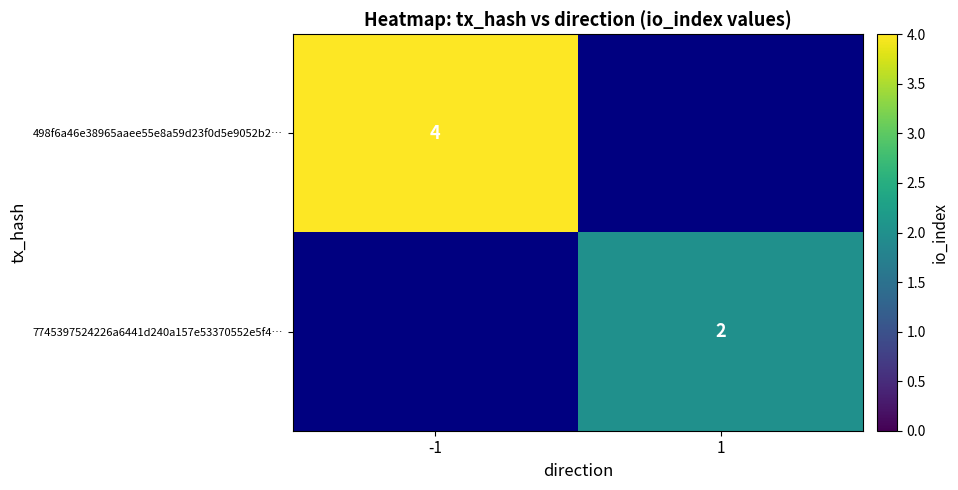

Is it true that 7745397524226a6441d240a157e53370552e5f4… equals 3 at 1?

False